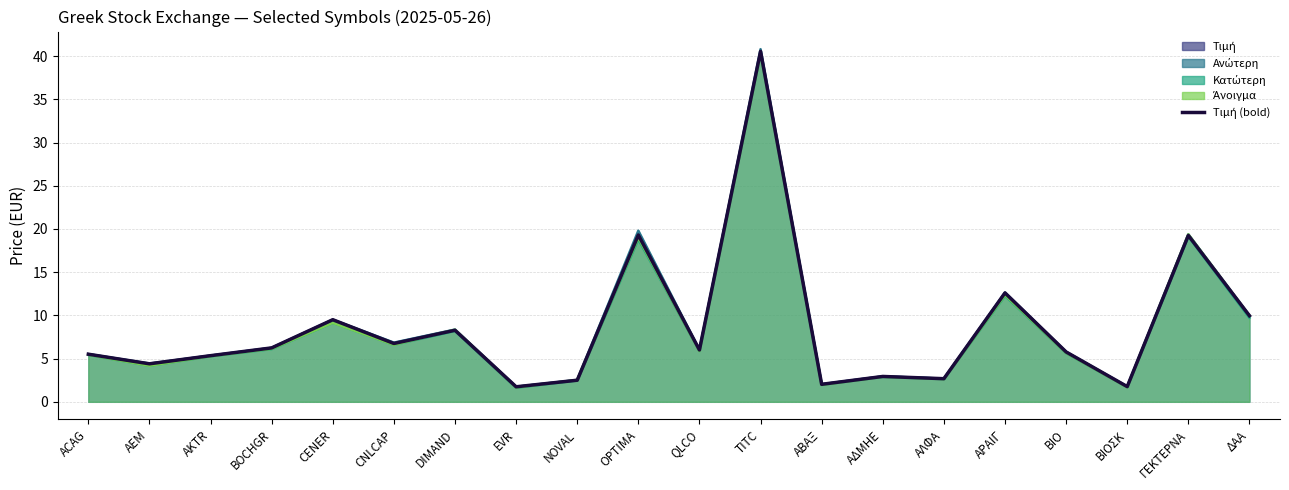

Reading left to right, transcribe all the data shown in this chart.

5.5	4.4	5.3	6.2	9.5	6.8	8.3	1.7	2.5	19.3	6.0	40.5	2.0	2.9	2.7	12.6	5.8	1.8	19.2	10.0